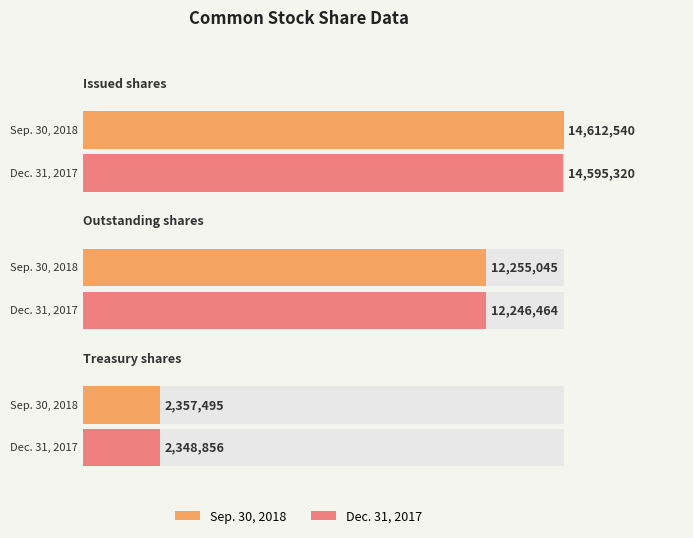

Which has a higher value, Treasury shares or Issued shares?

Issued shares